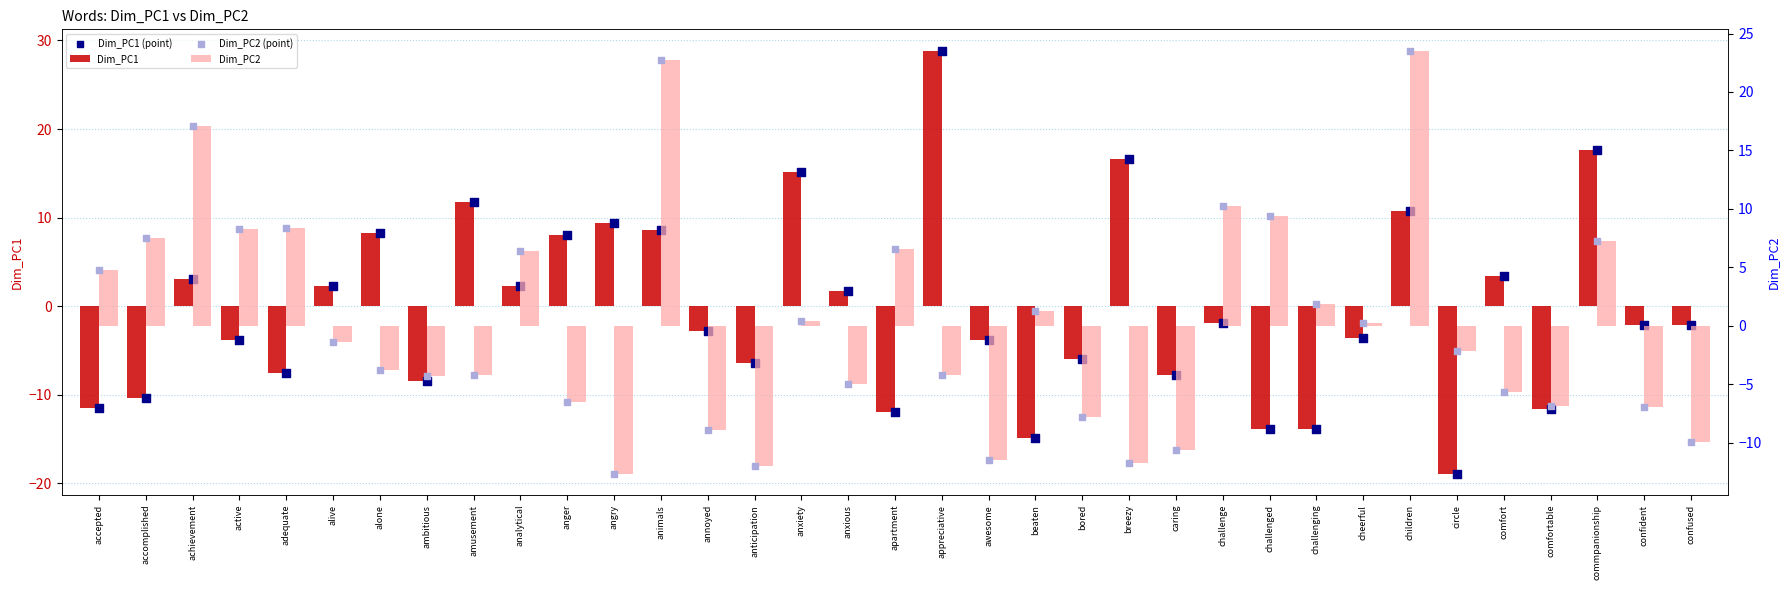

Which series reaches the maximum Y coordinate?

Dim_PC1